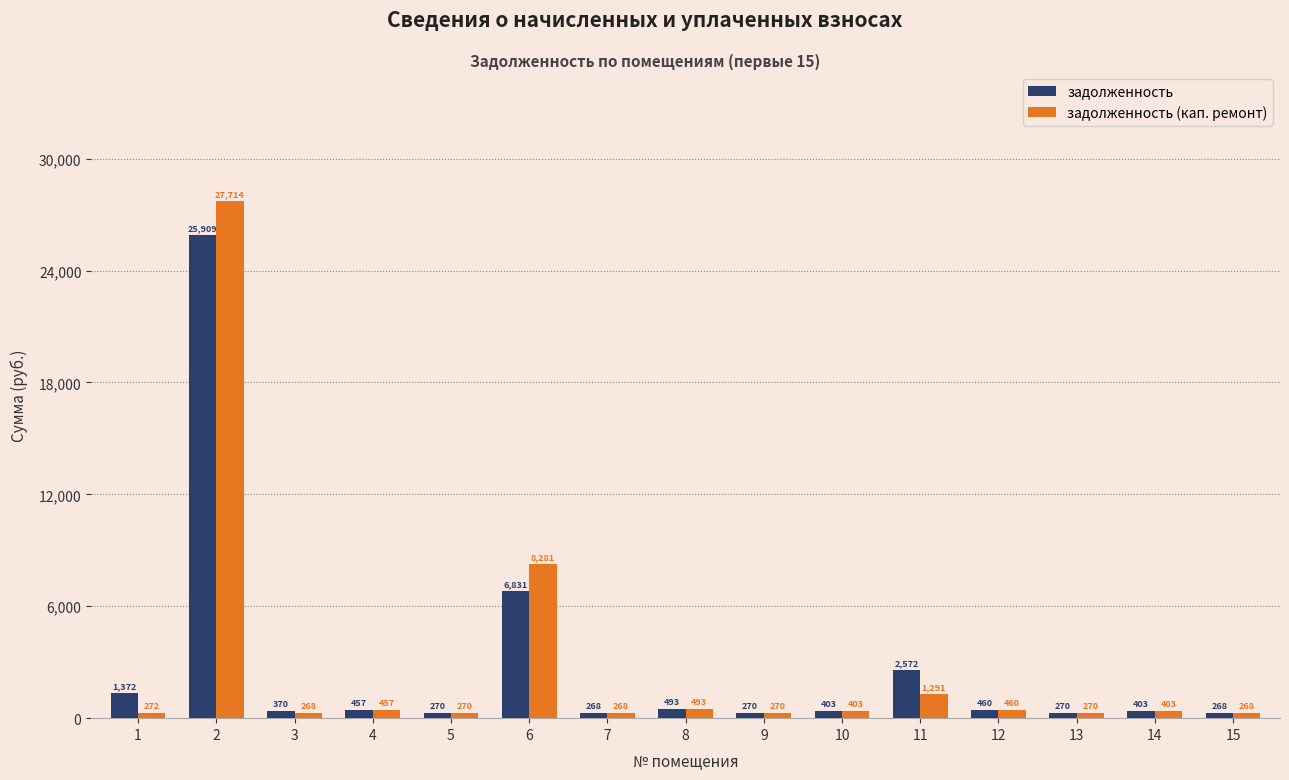

Count the number of data series in this chart.

2